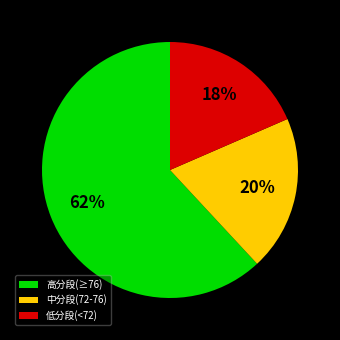

To the nearest percent, what portion does 中分段(72-76) represent?

20%